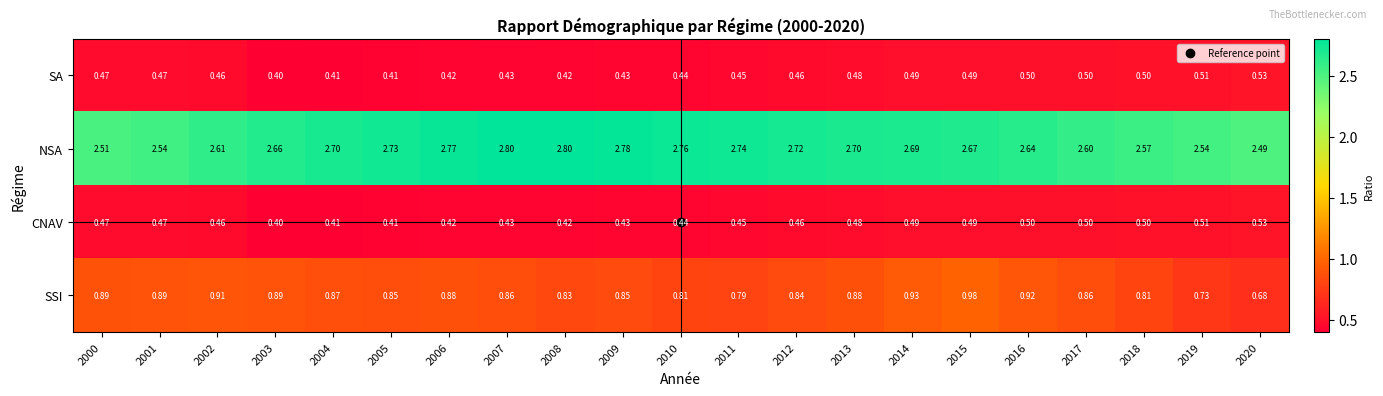

Which series has the largest total across all categories?

NSA